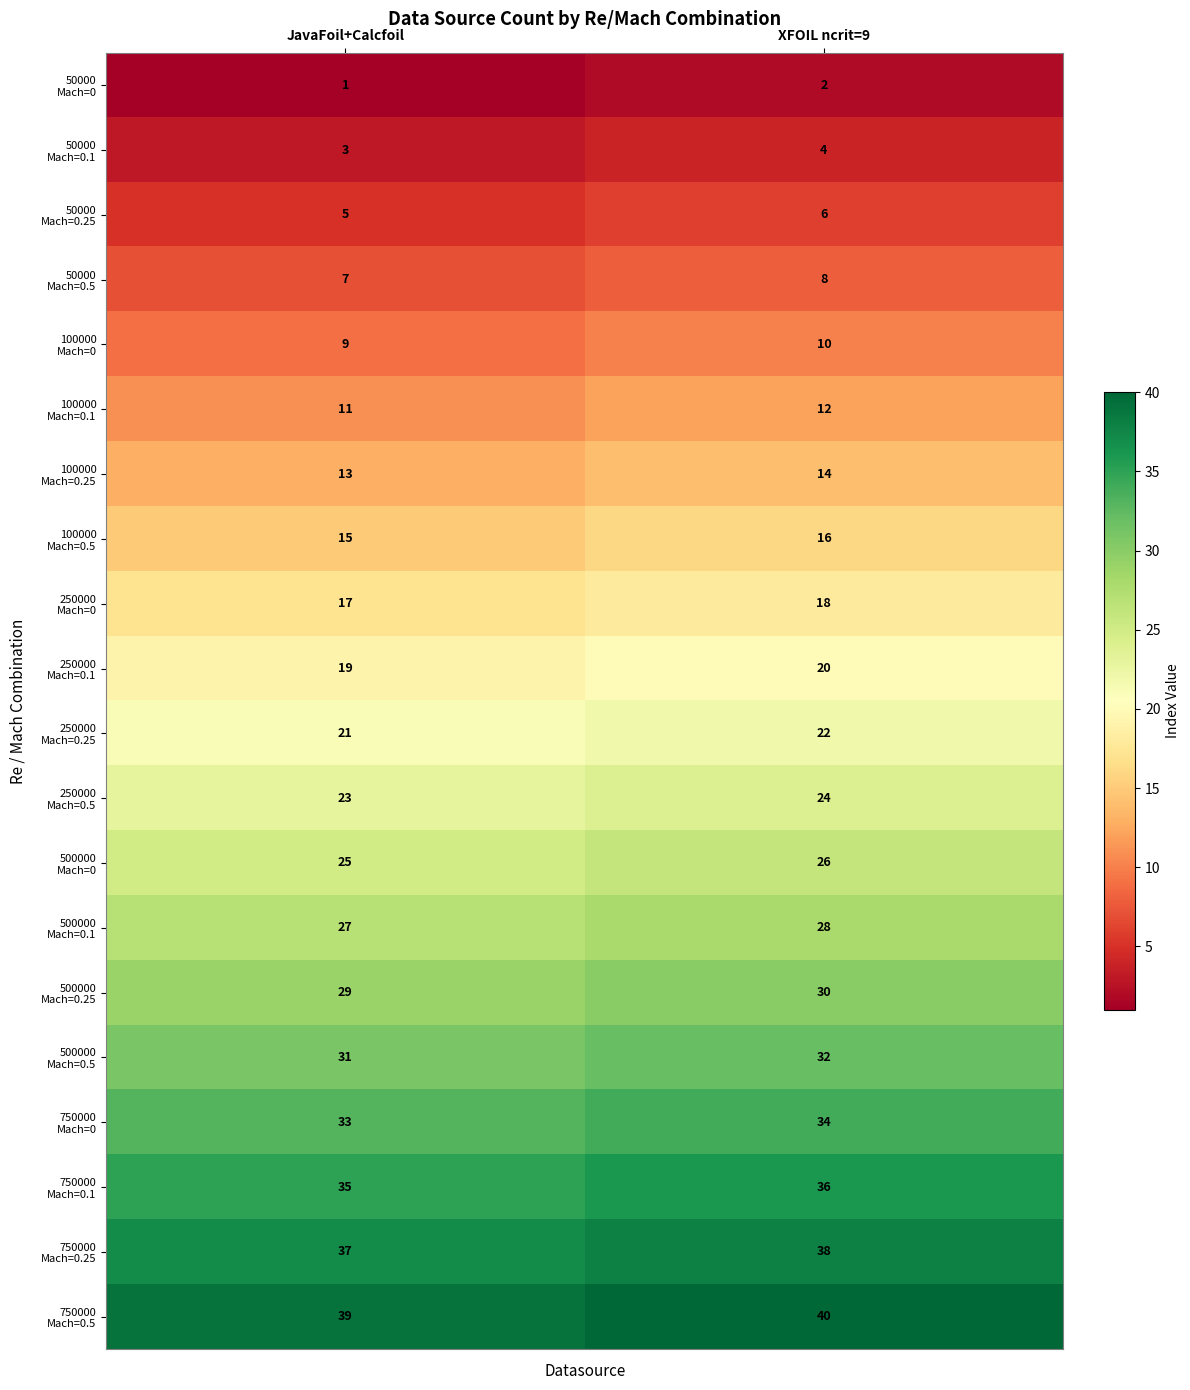

What is the greatest value displayed?

40